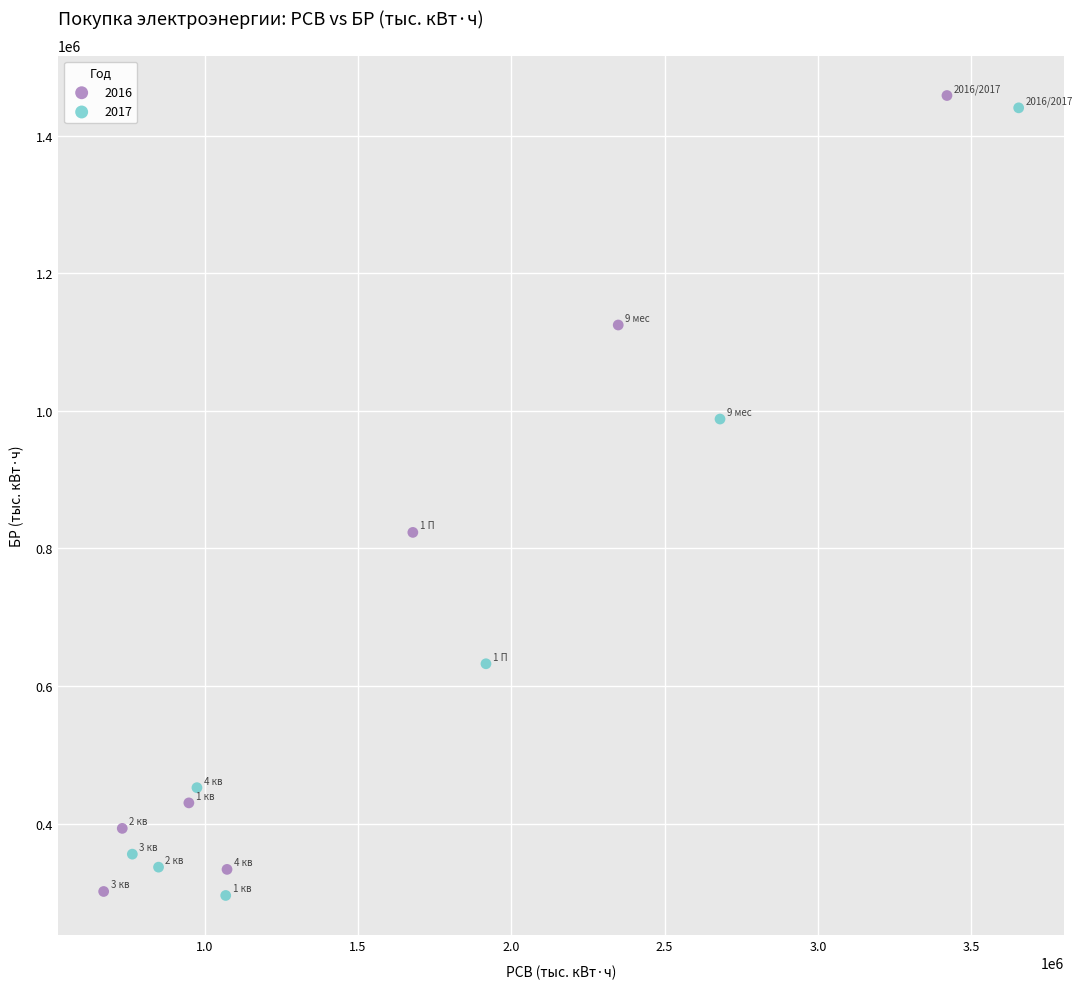

Which series reaches the maximum Y coordinate?

2016